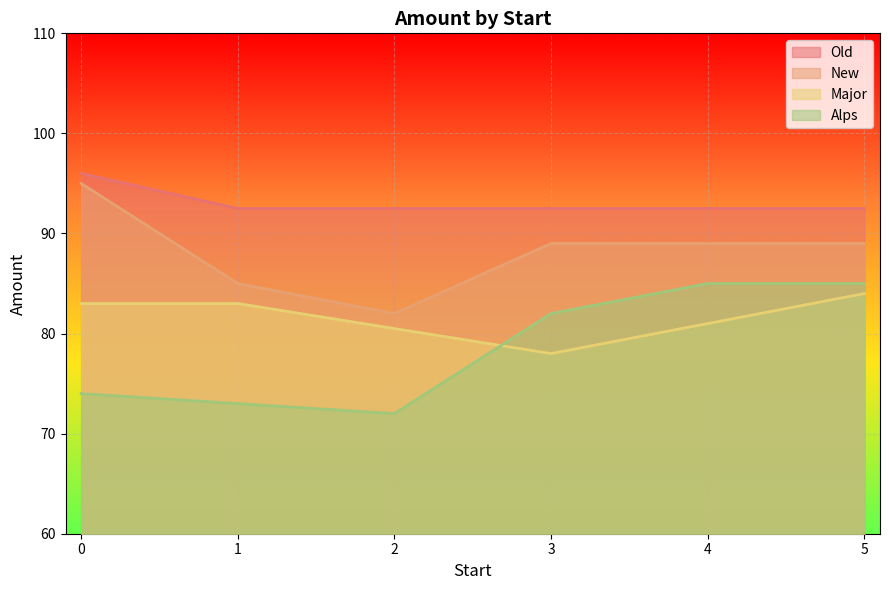

True or false: New and Major cross at least once.

False